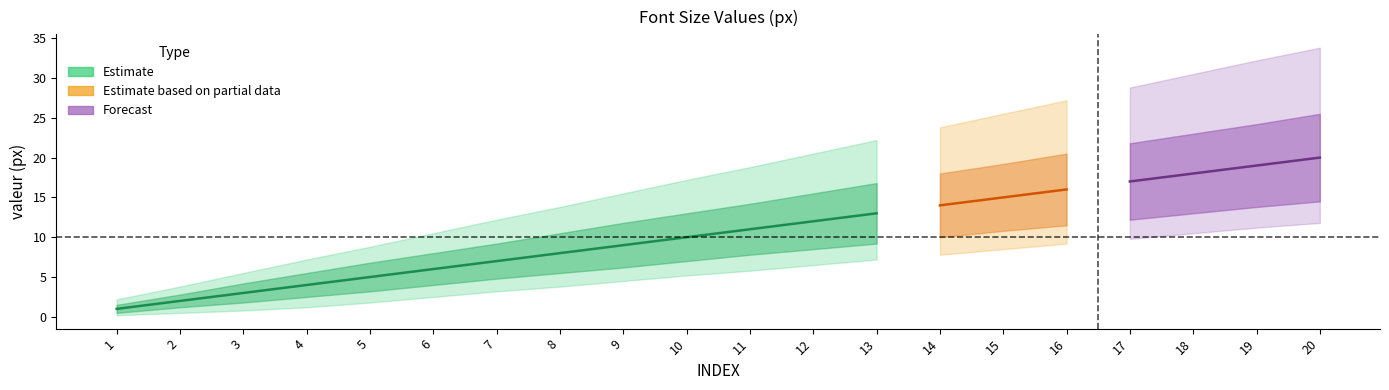

What is the average value of the valeur series?

10.5